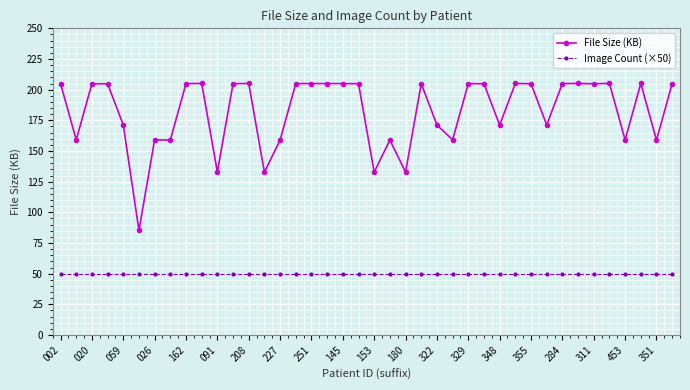

List the series in order of their peak value, lowest first.

Image Count (×50), File Size (KB)